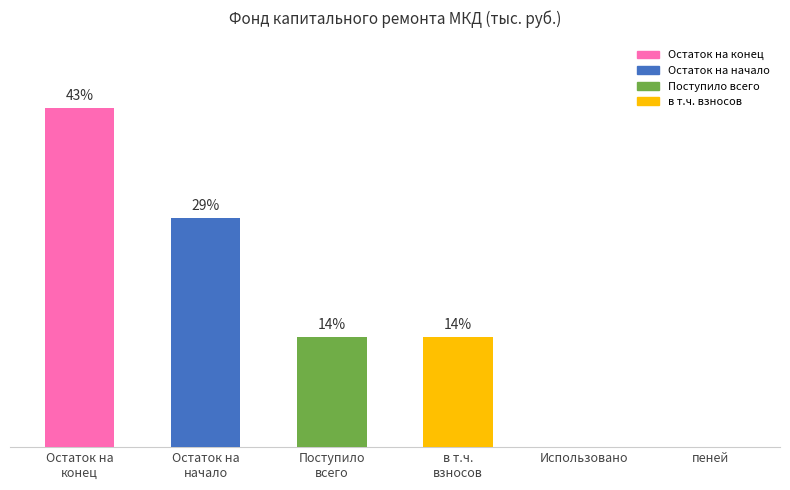

Are the bars horizontal?

No